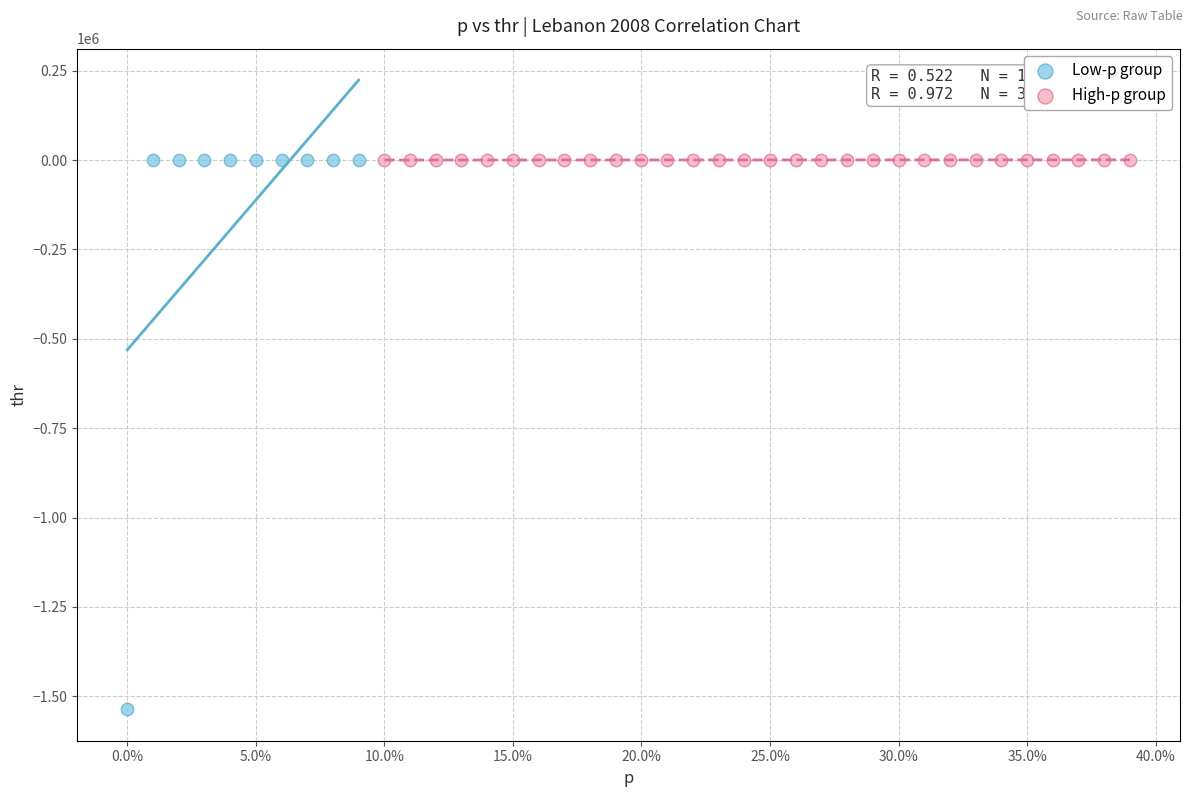

What are all the series names shown in the legend?

Low-p group, High-p group